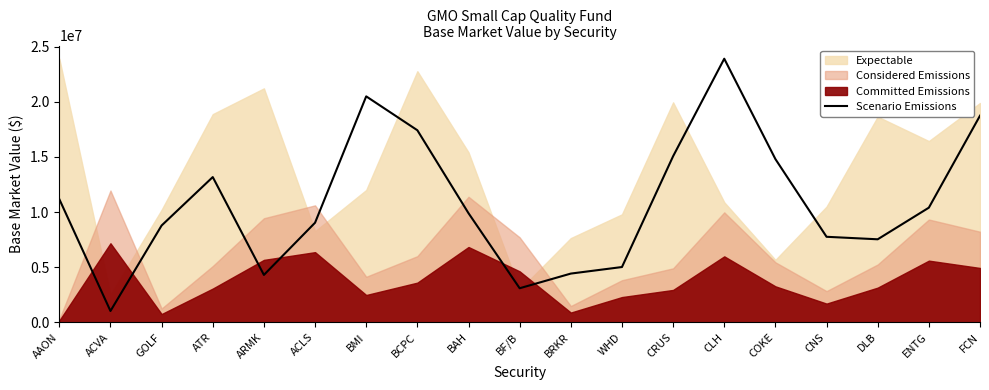

List the labels in order of value, smallest first.

ACVA, BF/B, ARMK, BRKR, WHD, DLB, CNS, GOLF, ACLS, BAH, ENTG, AAON, ATR, COKE, CRUS, BCPC, FCN, BMI, CLH